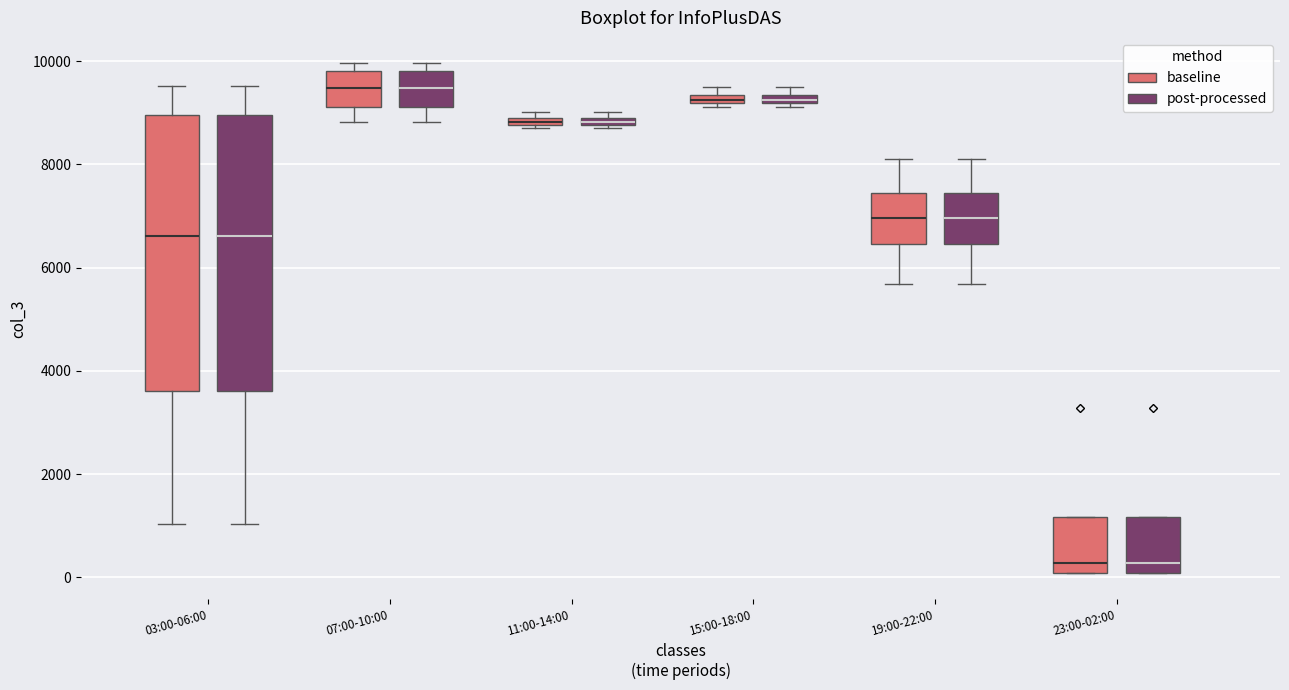

Where does the lower whisker of the box for 03:00-06:00 (baseline) end on the y-axis? The values are not printed on the chart, so give them approximately, as read against the axis.

1000